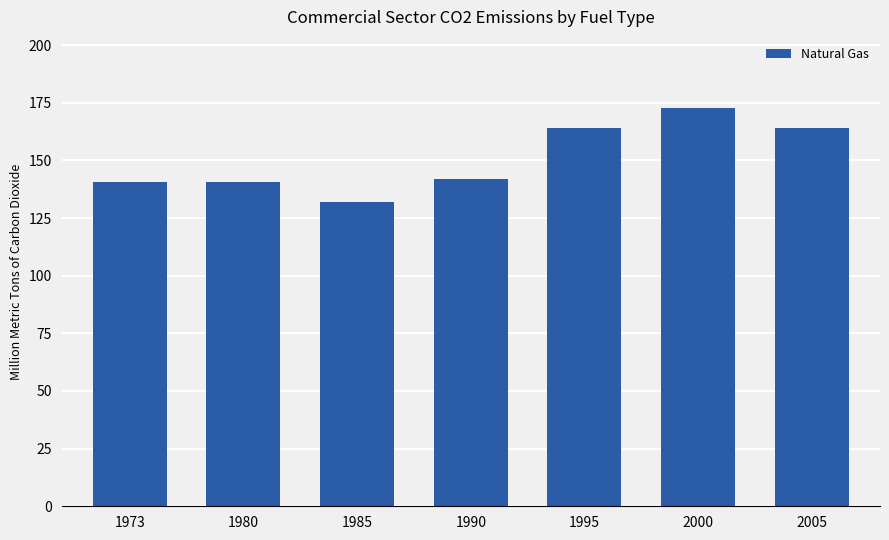

What is the value of the 6th bar from the left?

172.5